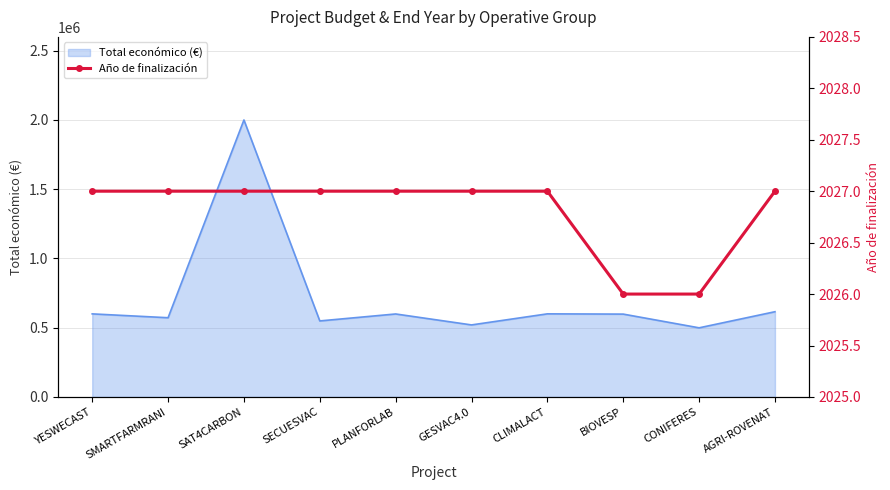

The Total económico (€) series shows 1007264 at CLIMALACT. True or false?

False